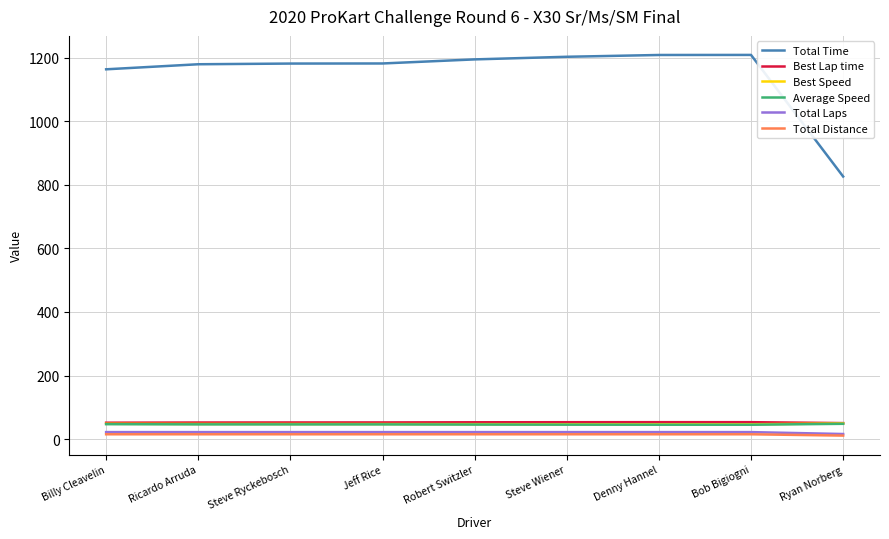

What is the minimum value for Total Laps?

16.0